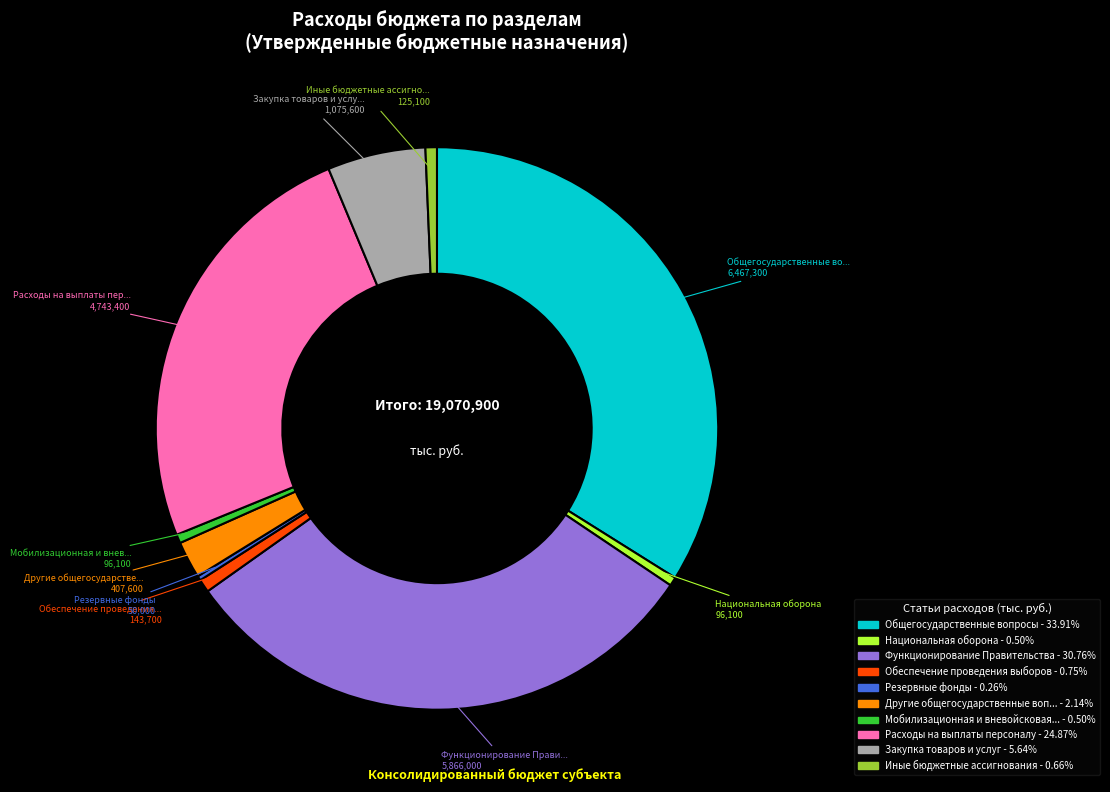

Does any single category account for the majority?

No